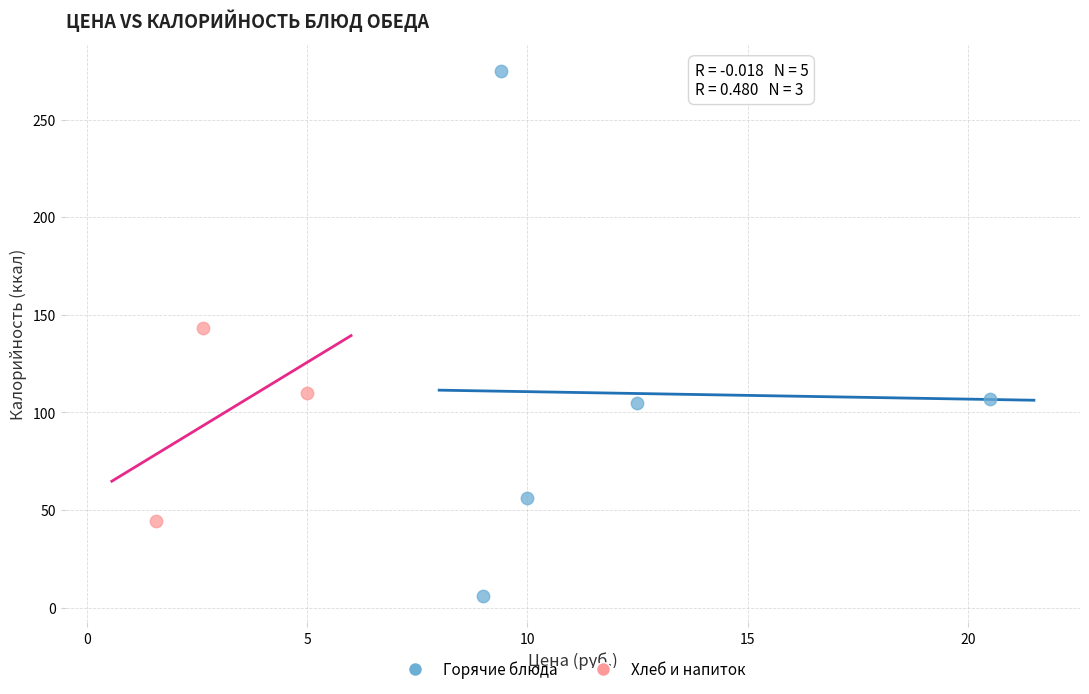

Which series contains the highest Y value?

Горячие блюда